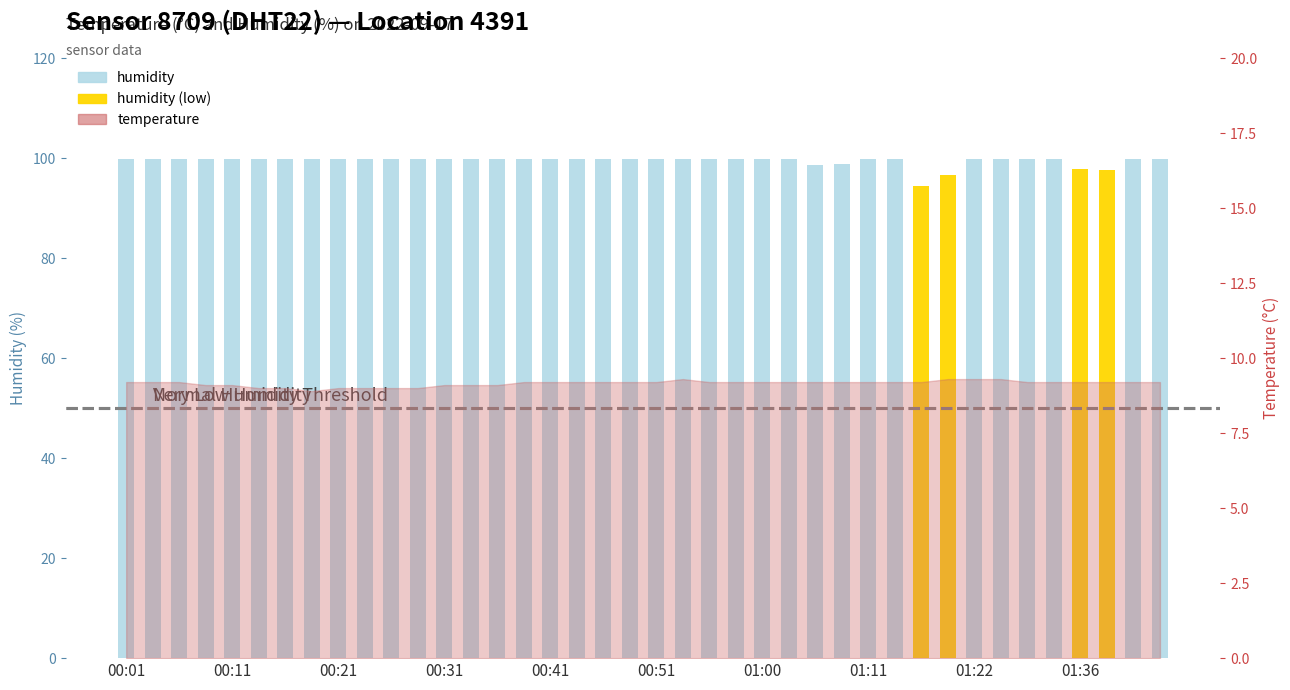

The value of temperature at 23 is 9.2. True or false?

True